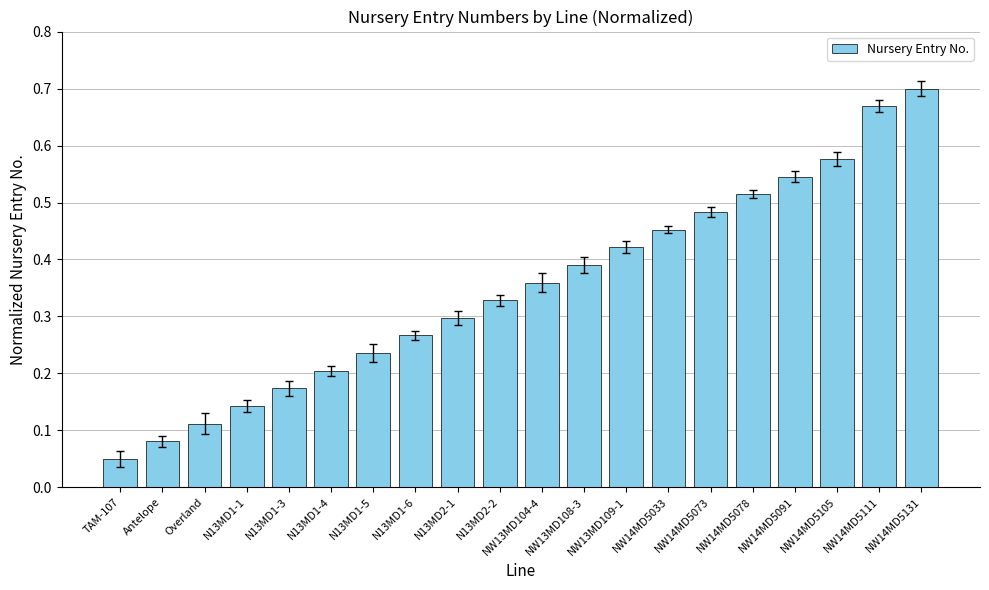

How many bars are there in total?

20